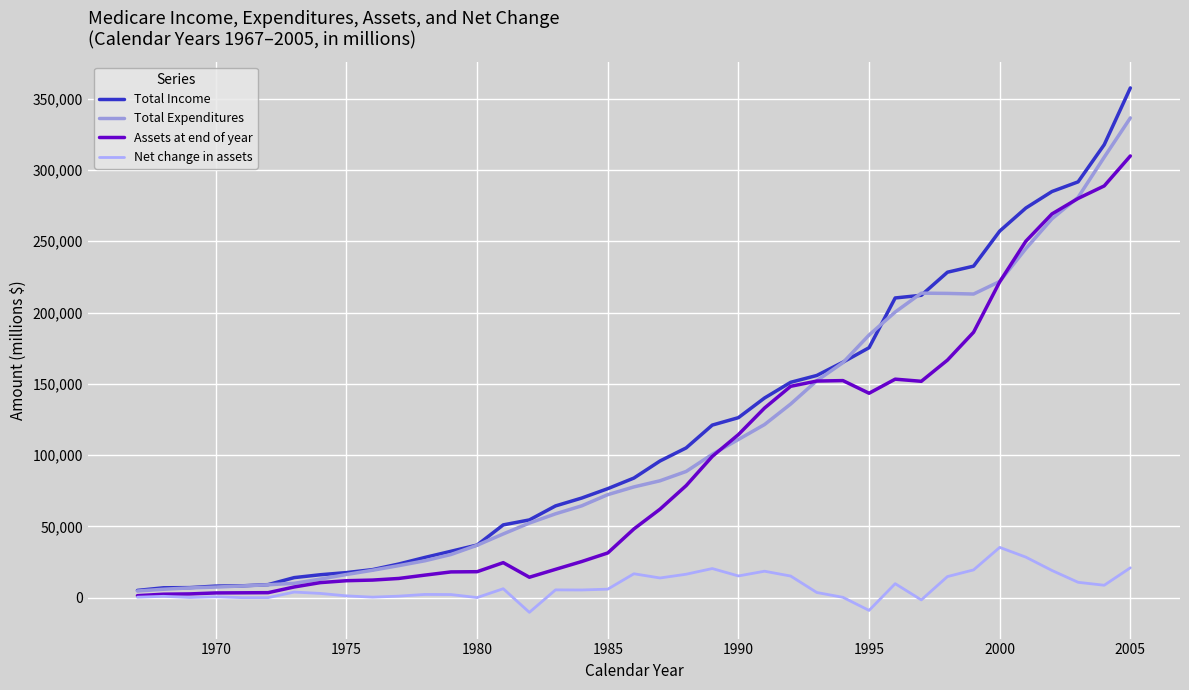

What is the minimum value shown in the chart?

-10231